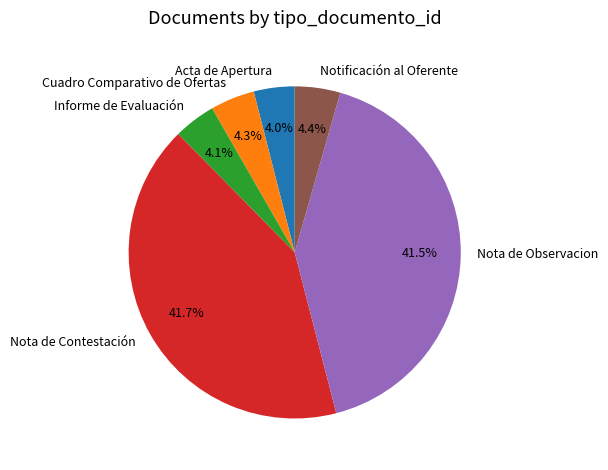

Combined, do Acta de Apertura and Nota de Observacion account for over 50%?

No